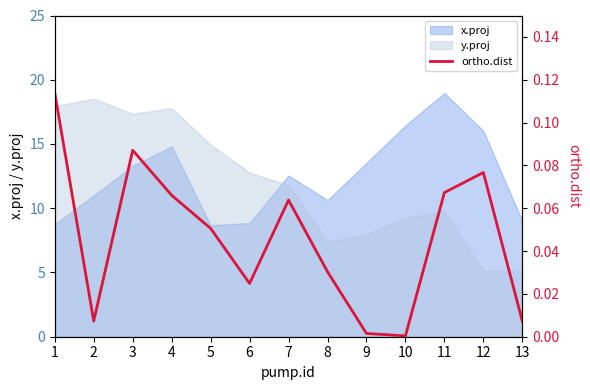

What is the maximum value for x.proj?

19.0